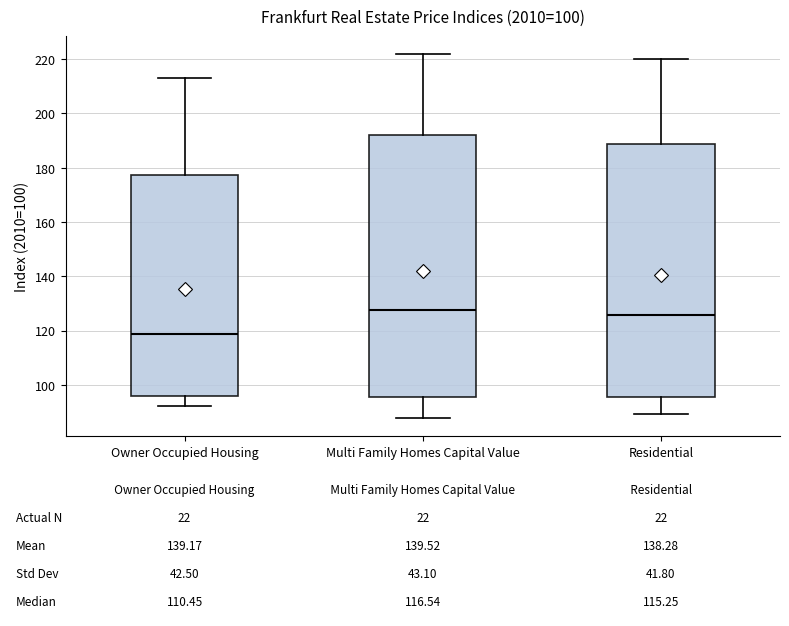

Comparing the boxes themselves (not the whiskers), which one is the tallest?

Multi Family Homes Capital Value